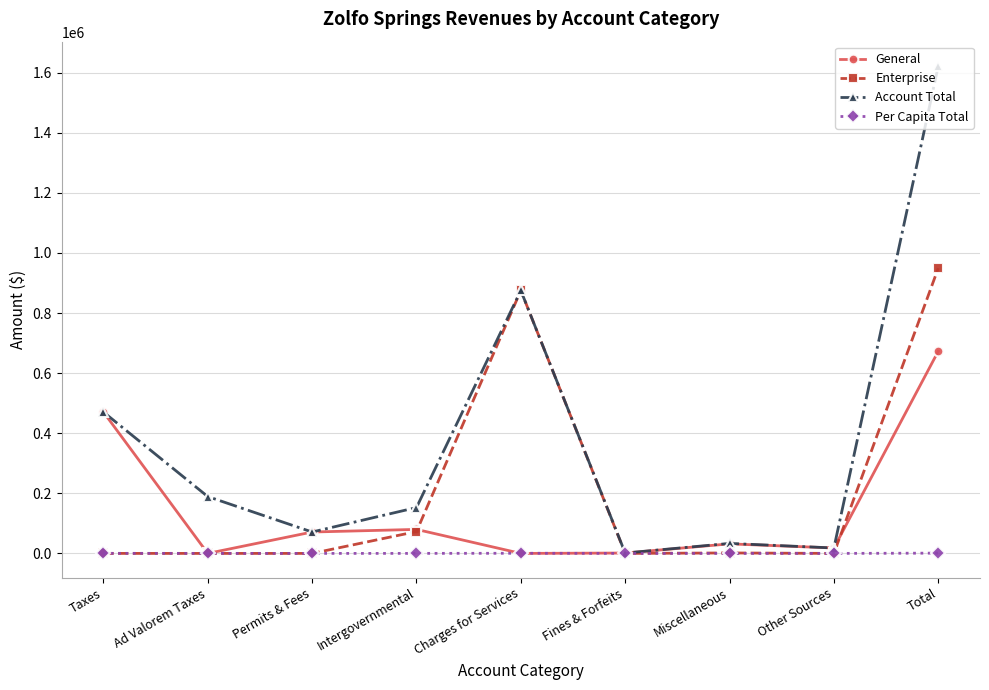

Is the value of Per Capita Total at Total greater than the value of General at Other Sources?

No